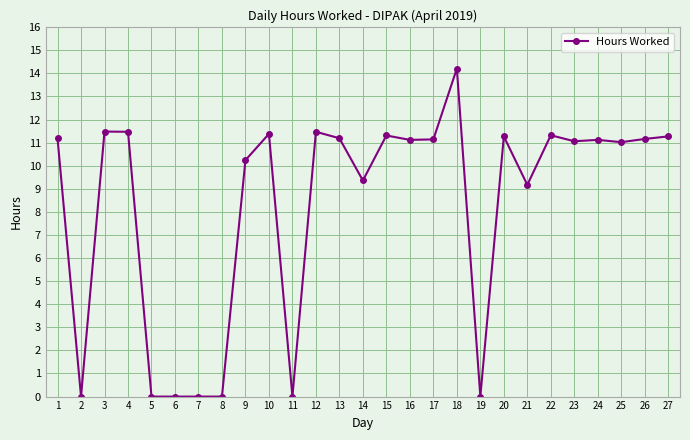

What is the difference between the maximum and minimum values?

14.2